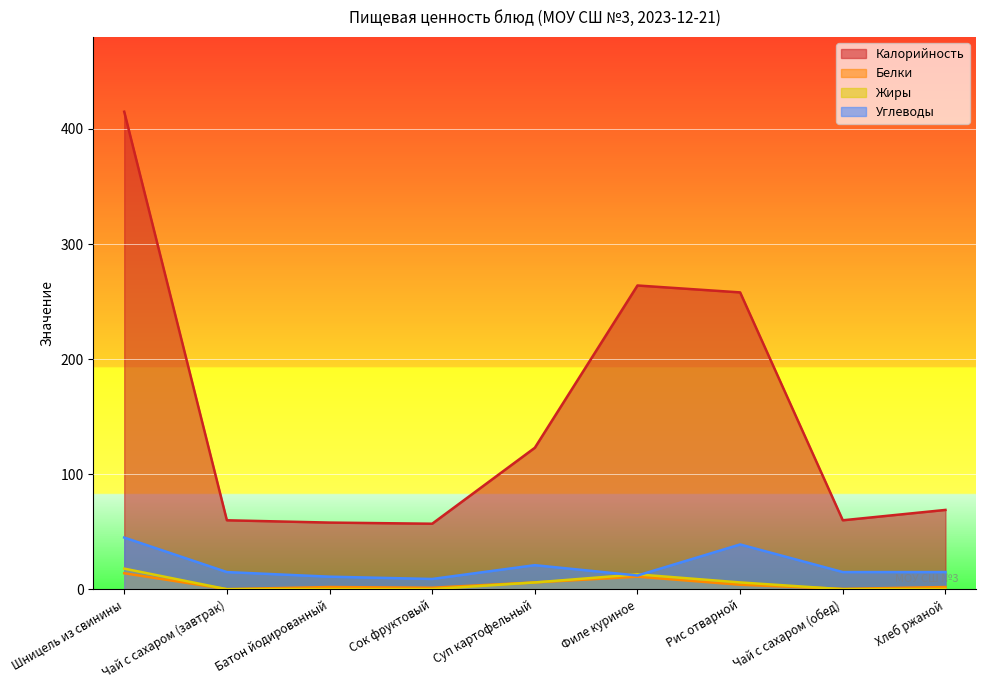

The Белки series shows 14.0 at Шницель из свинины. True or false?

True